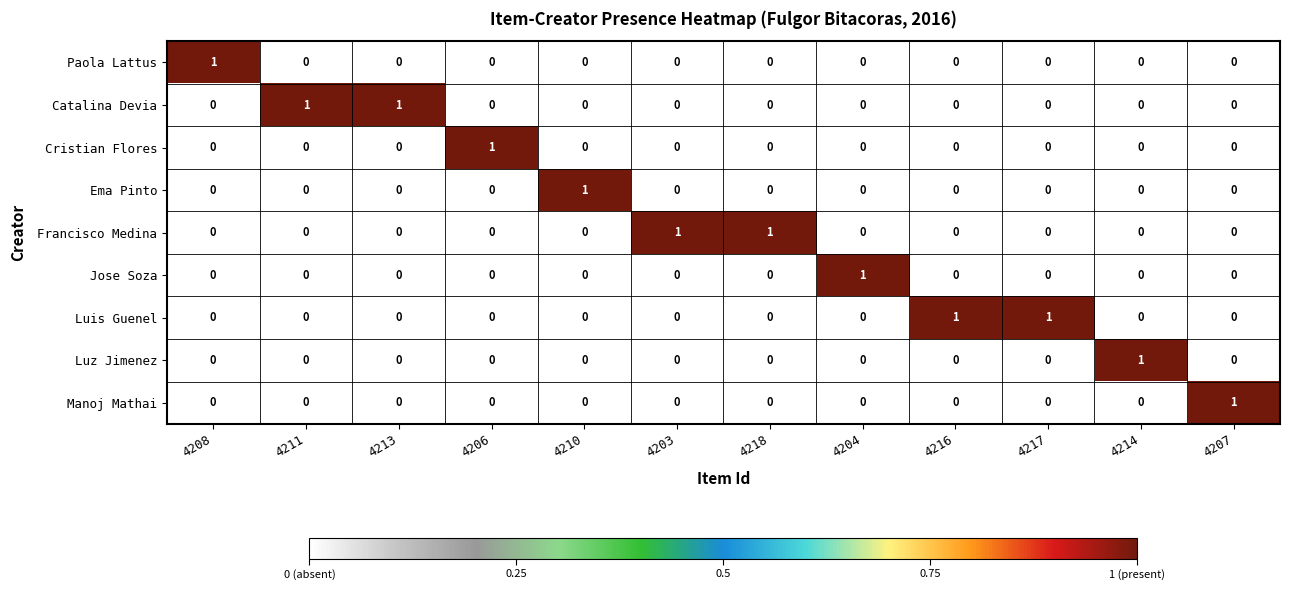

True or false: Paola Lattus has a value of 0 at 4214.

True